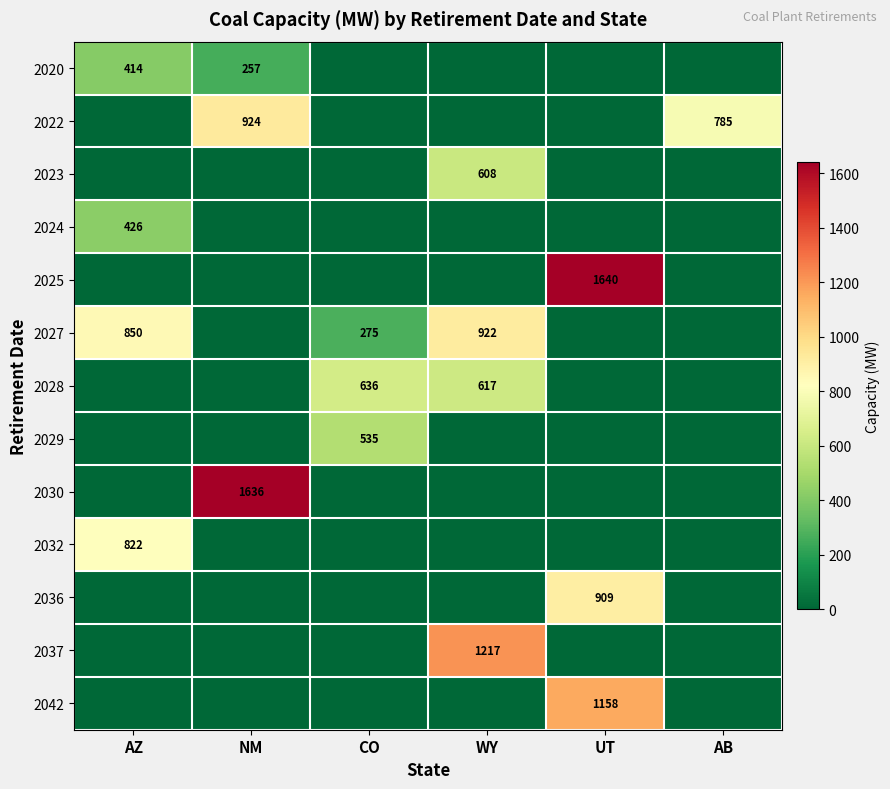

List the series in order of their peak value, highest first.

2025, 2030, 2037, 2042, 2022, 2027, 2036, 2032, 2028, 2023, 2029, 2024, 2020